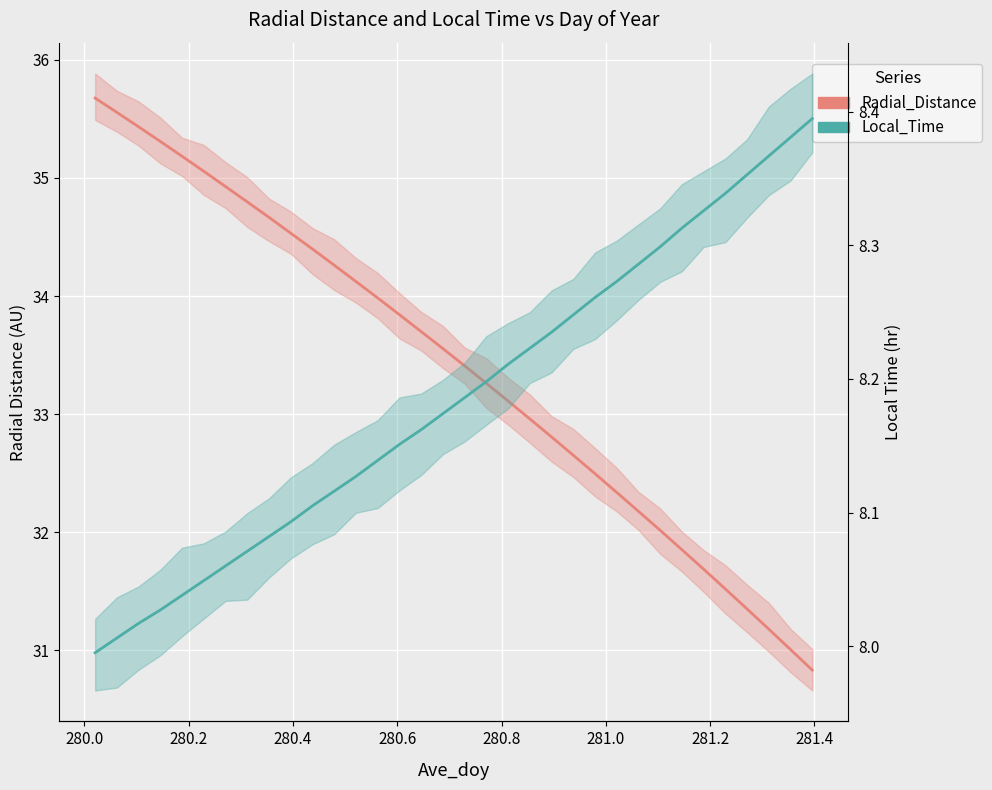

True or false: Radial_Distance and Local_Time cross at least once.

False